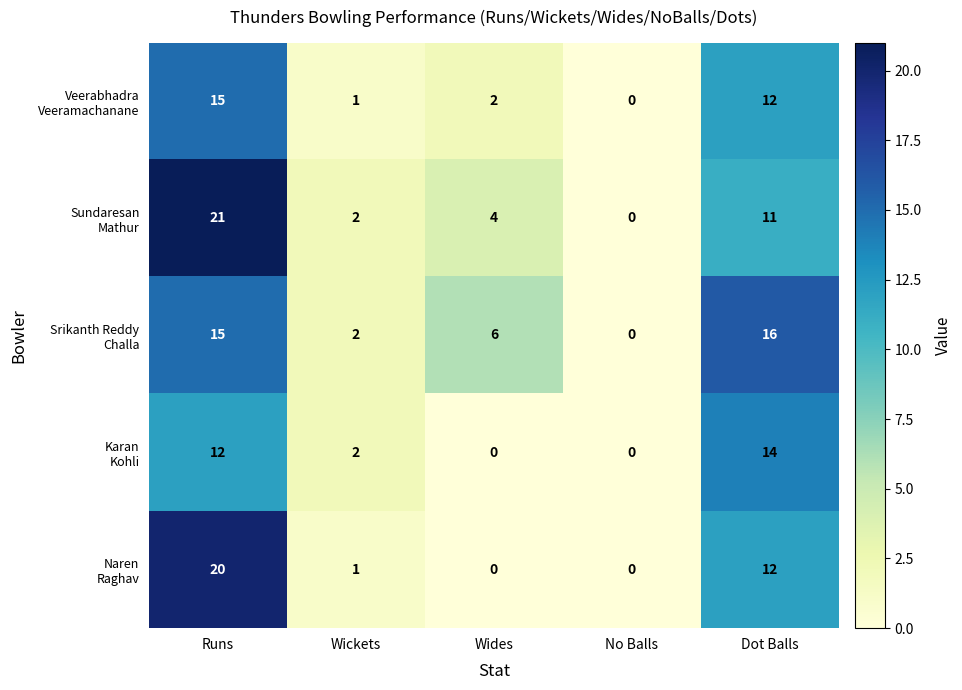

What is the spread (max minus min) of values at Wickets?

1